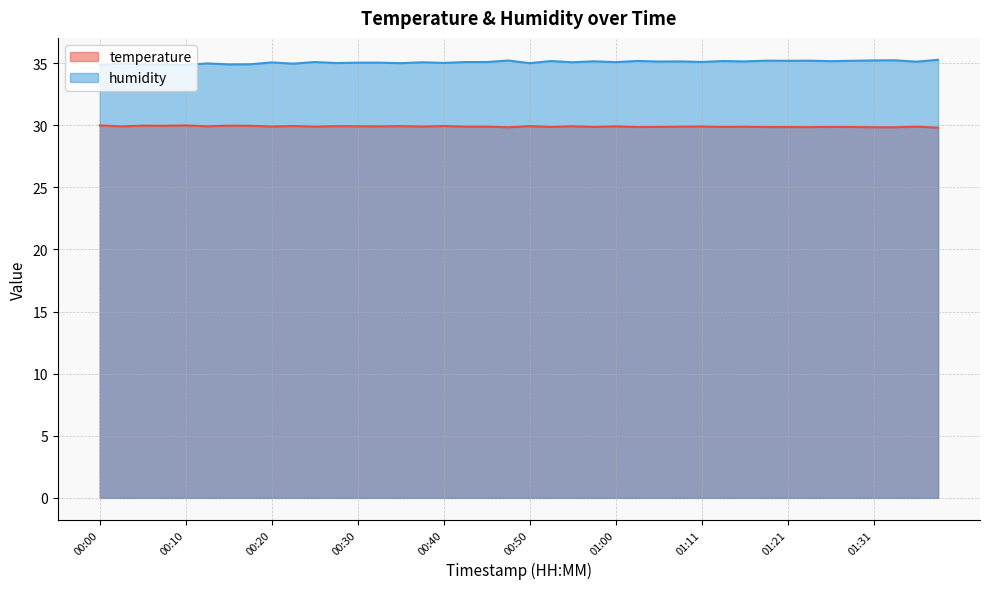

In humidity, how many points are lower than both neighbors (excluding endpoints)?

15